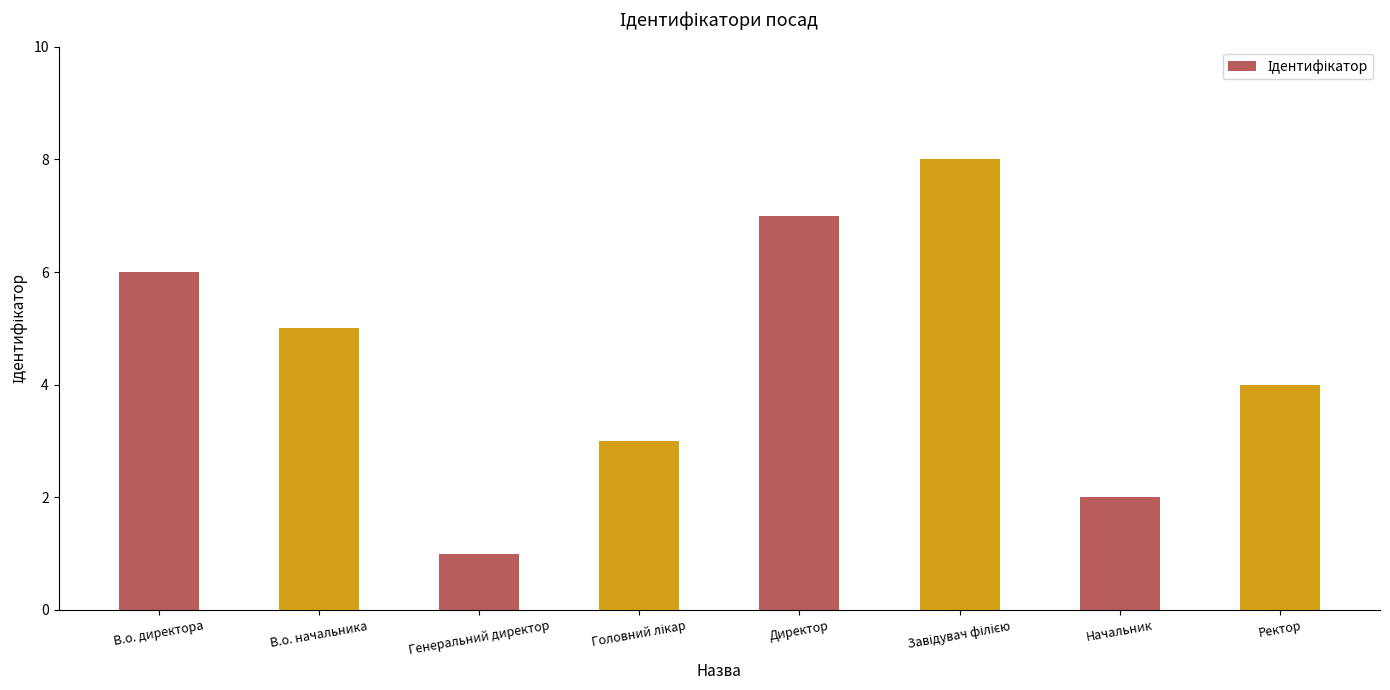

True or false: the data shows 1 at Ректор.

False